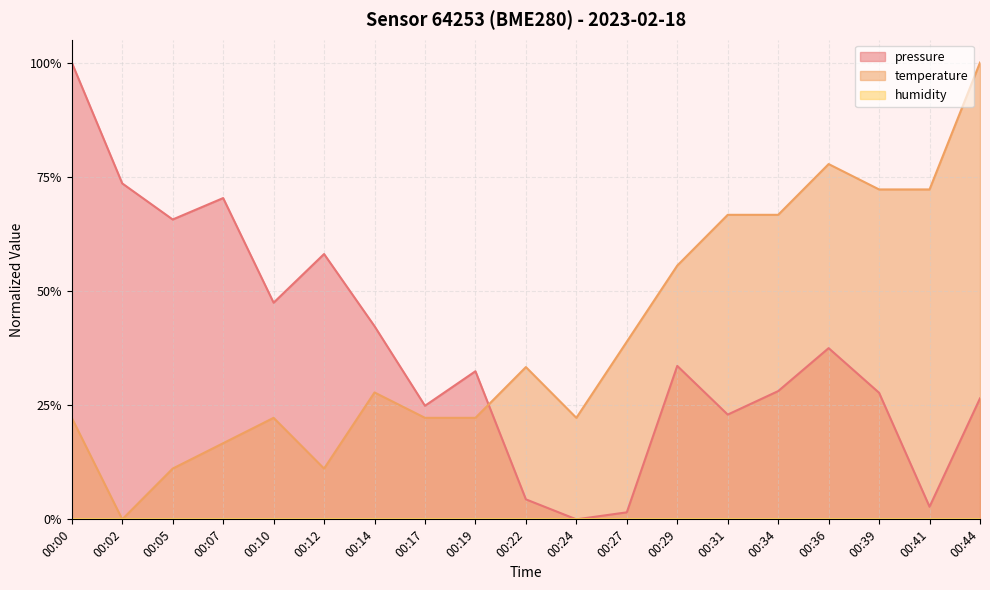

What is the value of the temperature point at the 19th from the left?

1.0